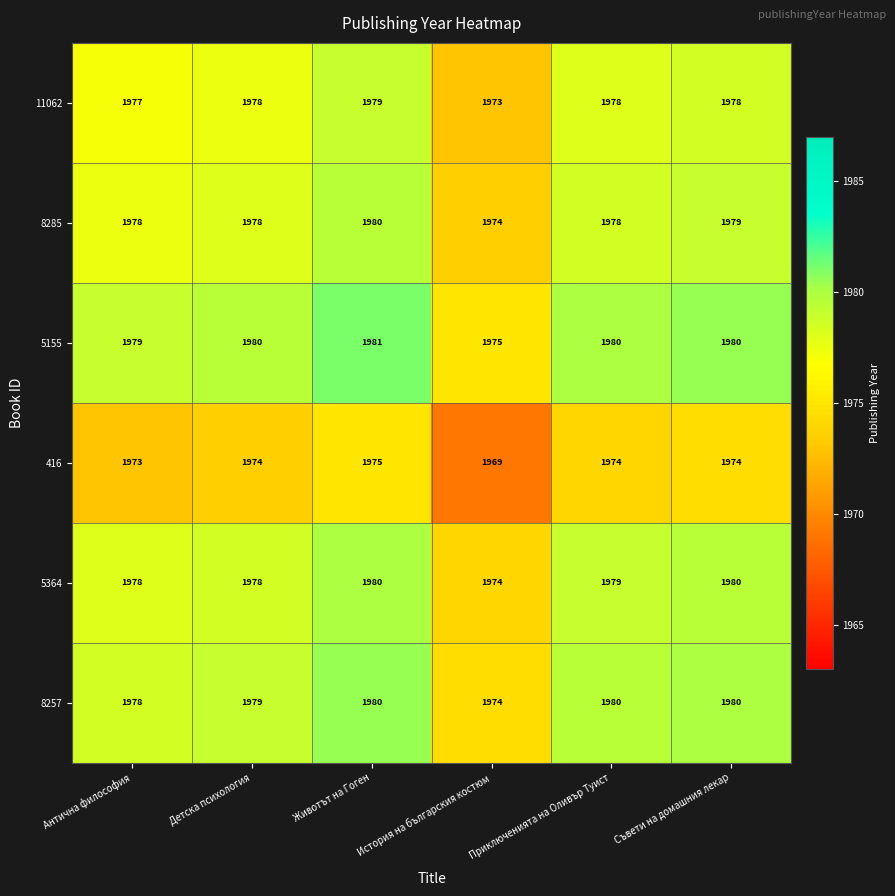

Between История на българския костюм and Приключенията на Оливър Туист, which series saw the biggest shift?

8257